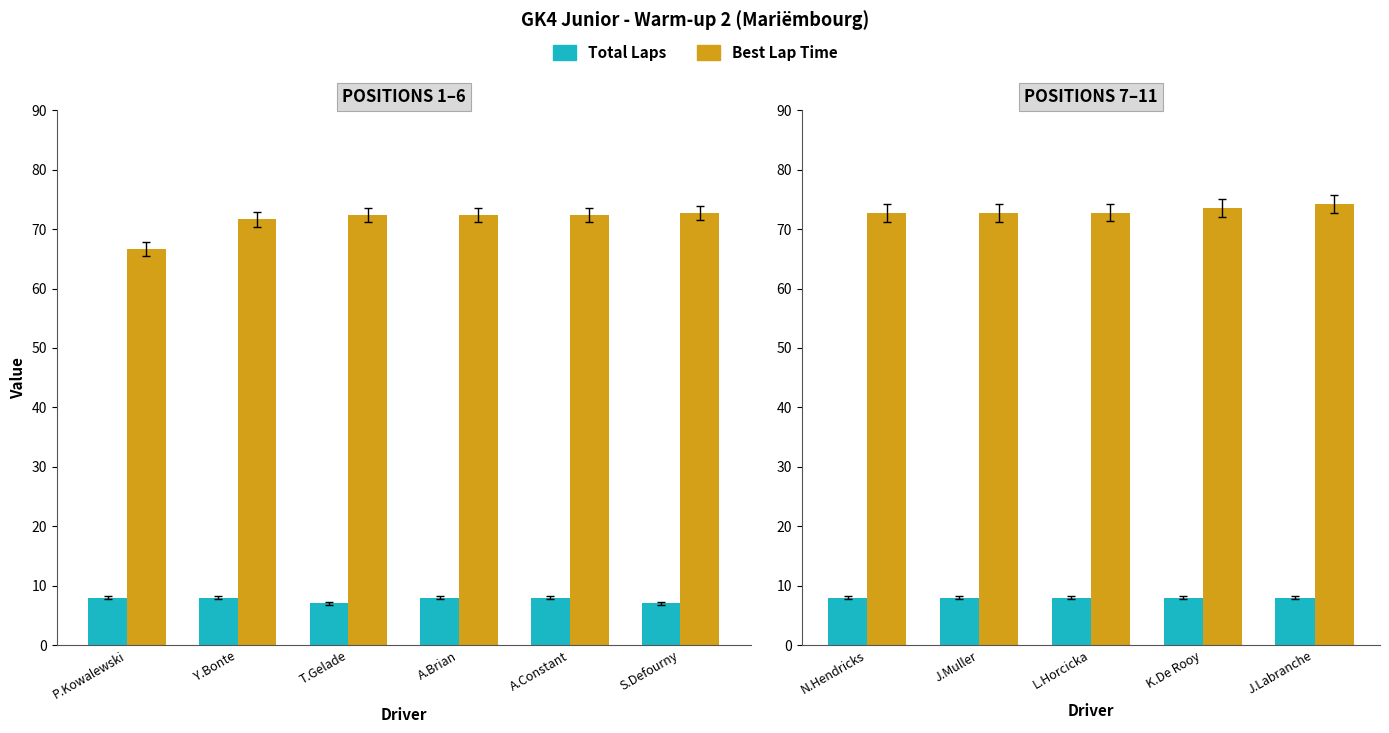

Rank the series by their average value, from lowest to highest.

Total Laps, Best Lap Time